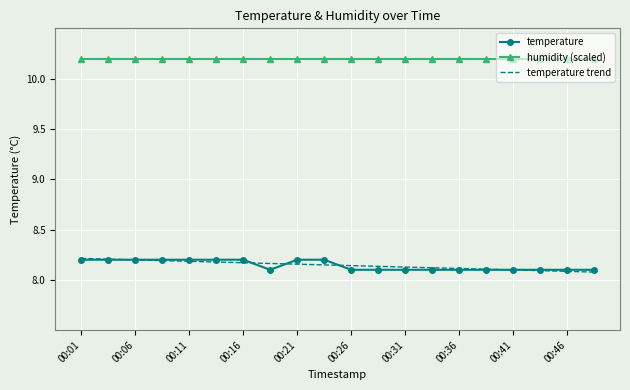

True or false: humidity (scaled) and temperature intersect in this chart.

False